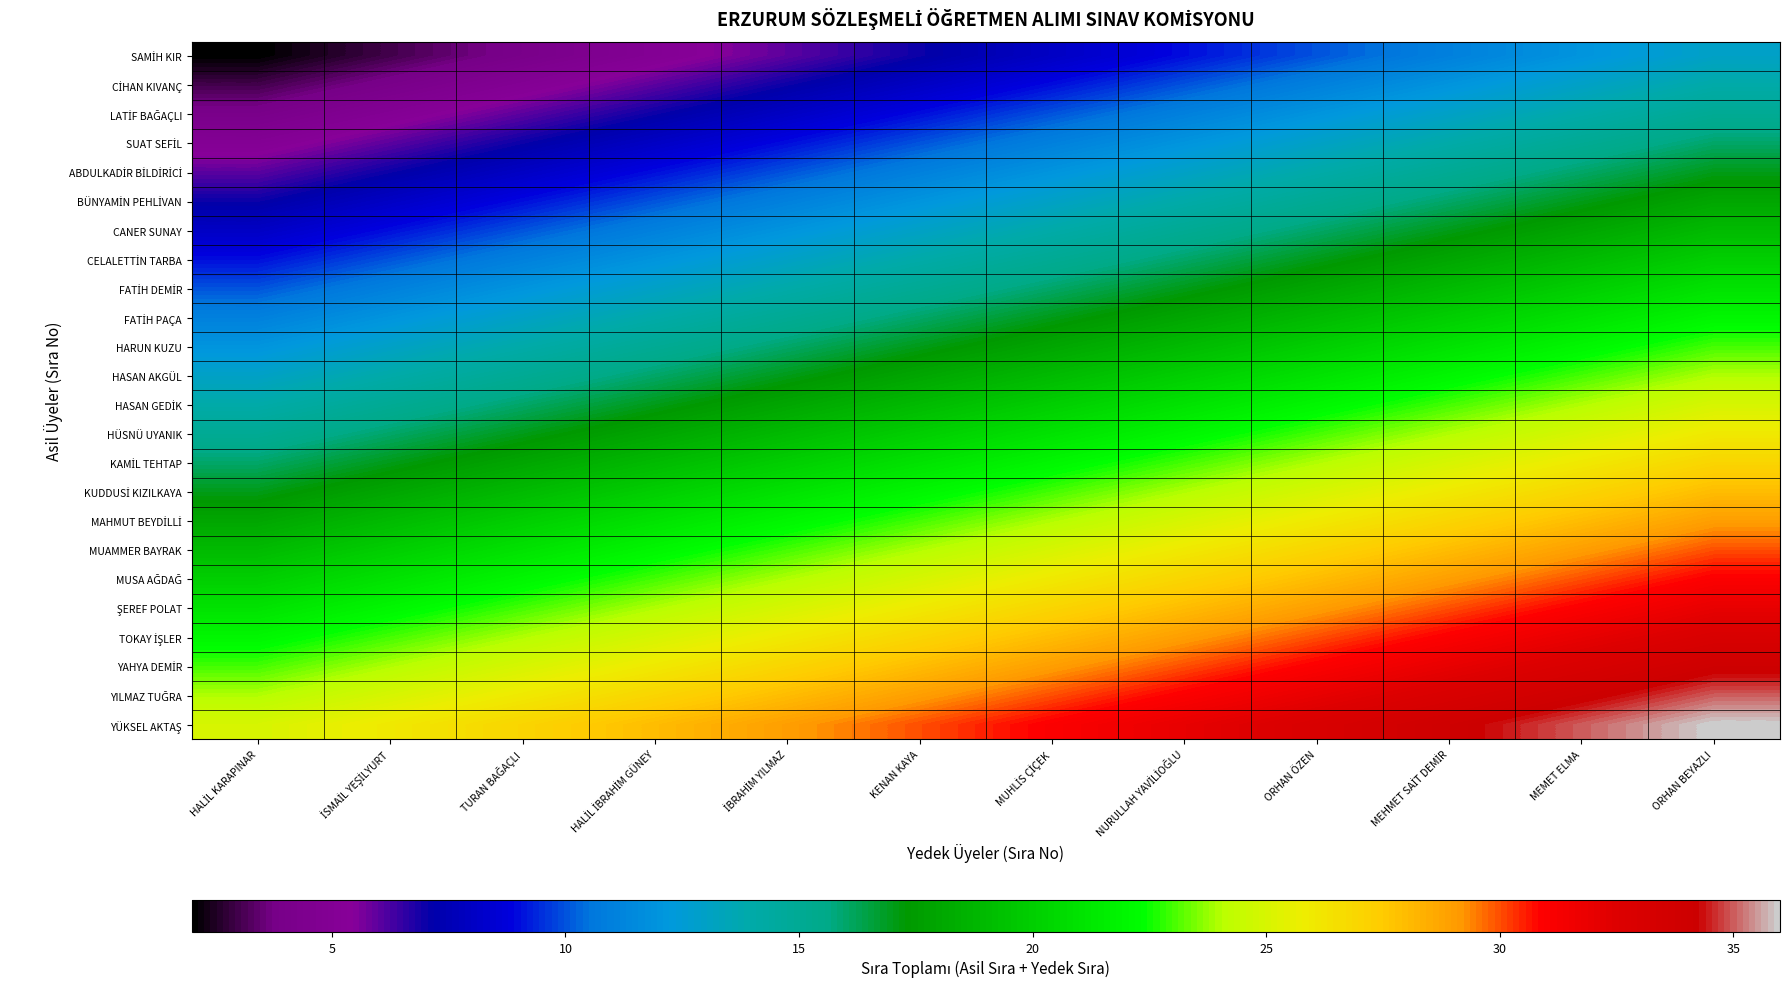

Which series has the largest range (max minus min)?

SAMİH KIR